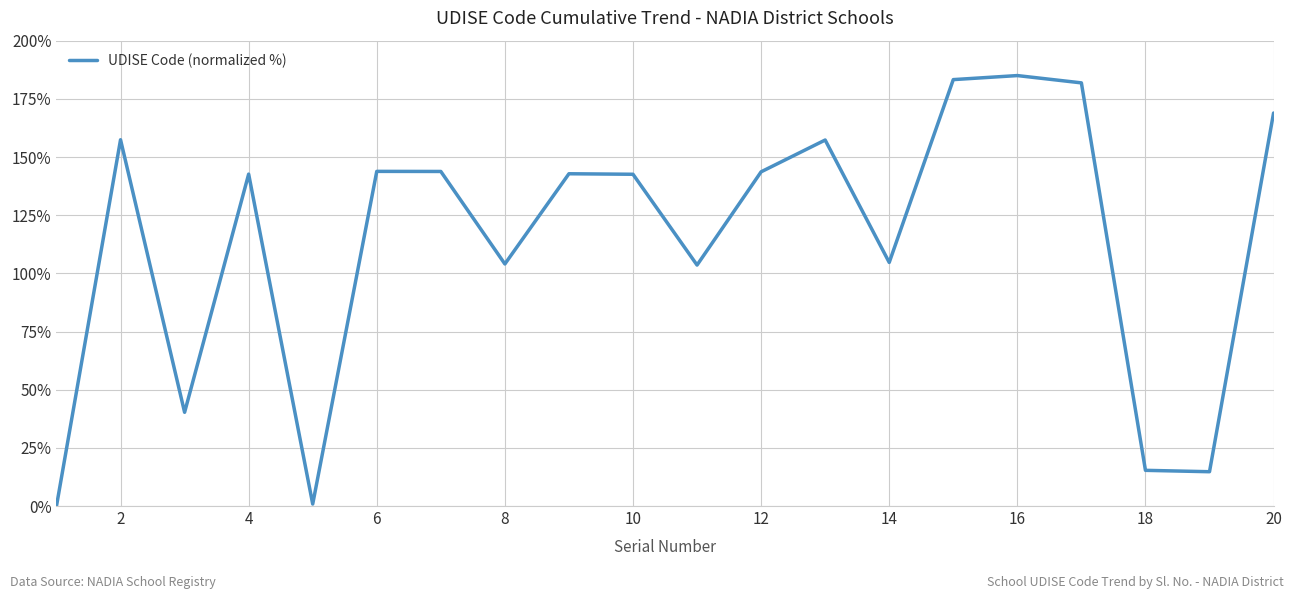

How many lines are shown in the chart?

1